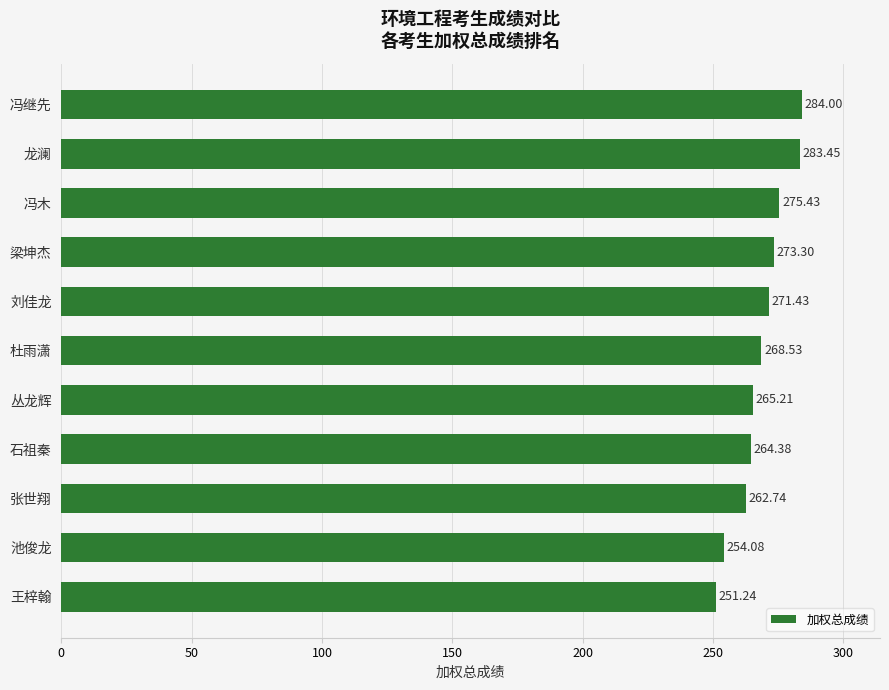

Where is the data nearest to the value 267?

杜雨潇